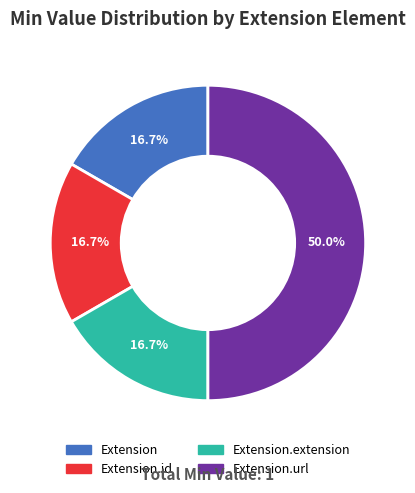

What is the largest slice in the pie chart?

Extension.url